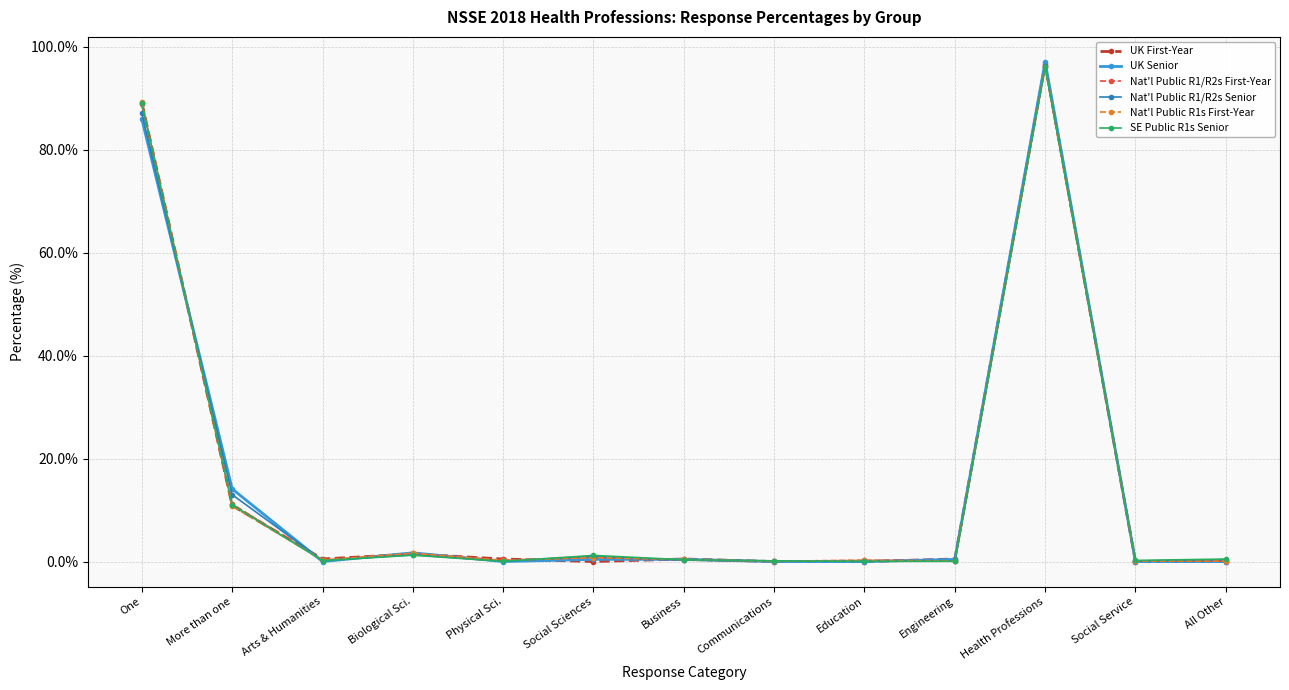

At which category is the sum across all series the highest?

Health Professions